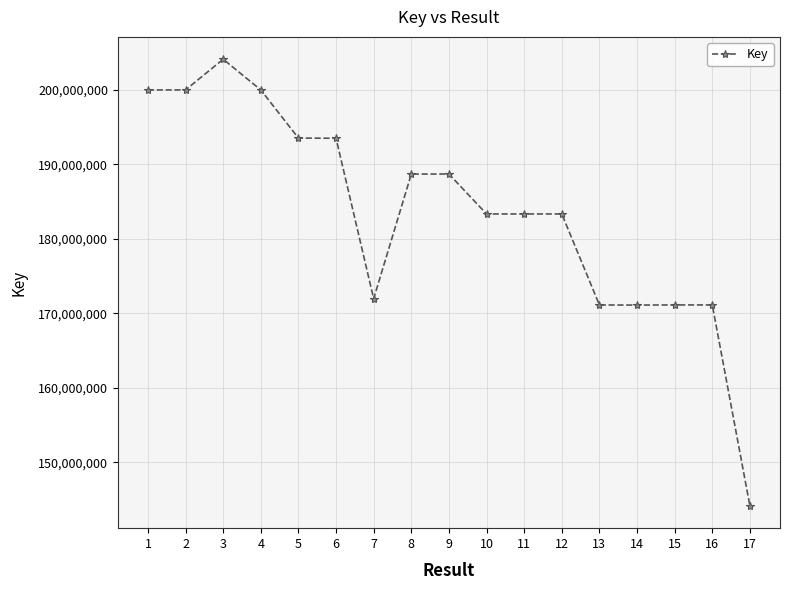

At which category does the chart reach its minimum across all series?

17